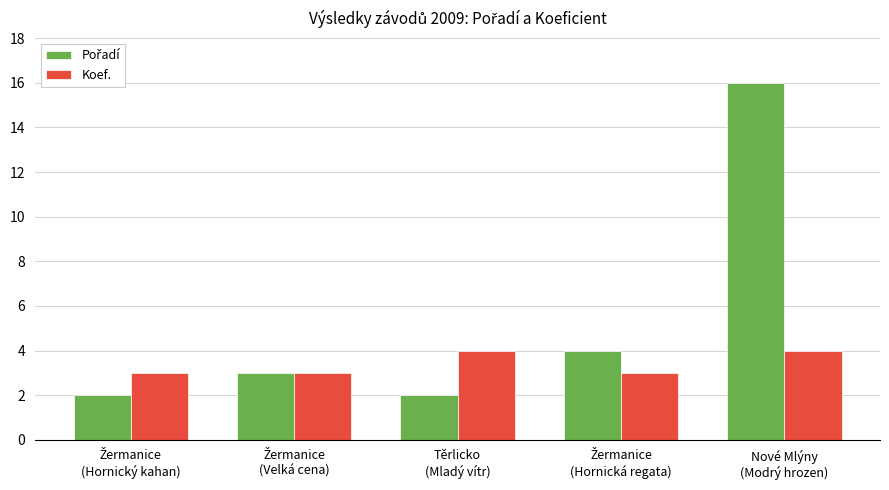

What is the maximum value shown in the chart?

16